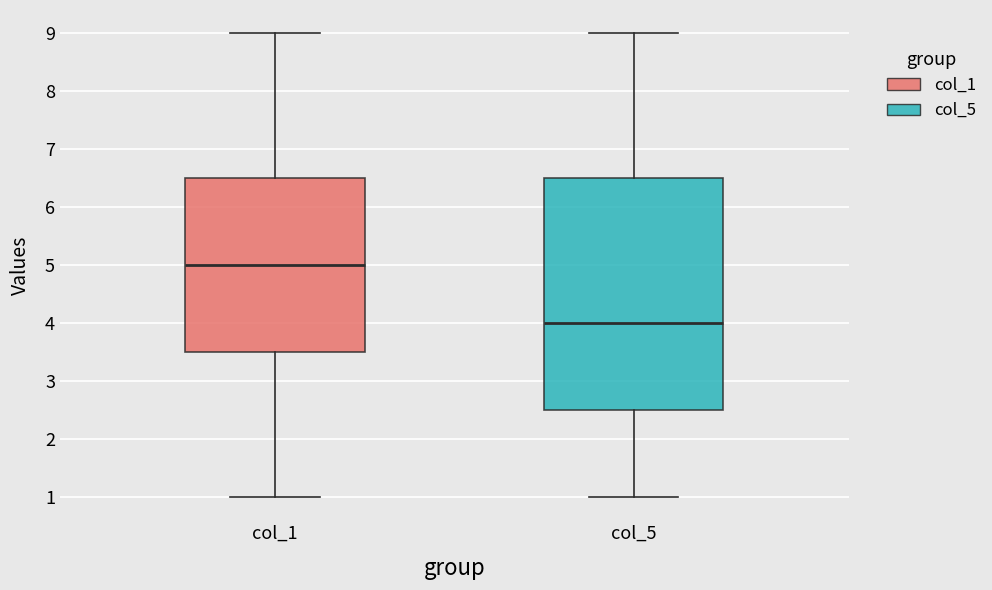

Where is the lower edge of the box for col_1 on the y-axis? The values are not printed on the chart, so give them approximately, as read against the axis.

3.5